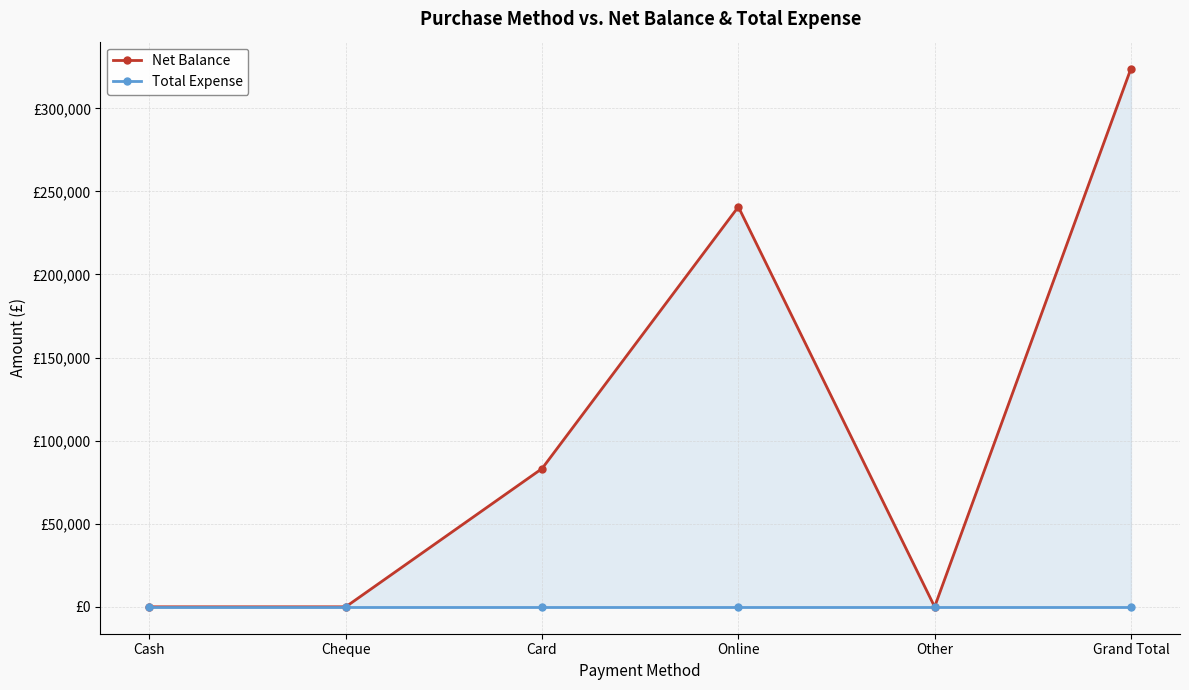

Is the value of Total Expense at Other greater than the value of Net Balance at Other?

No